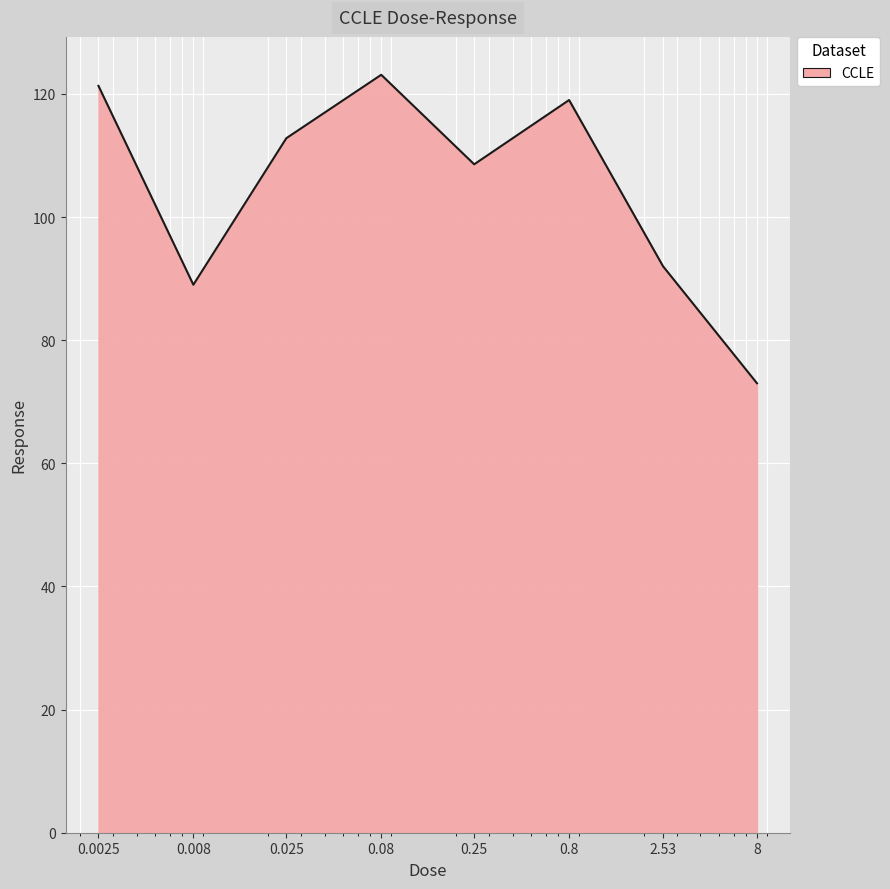

Does the chart display data point markers on the line(s)?

No